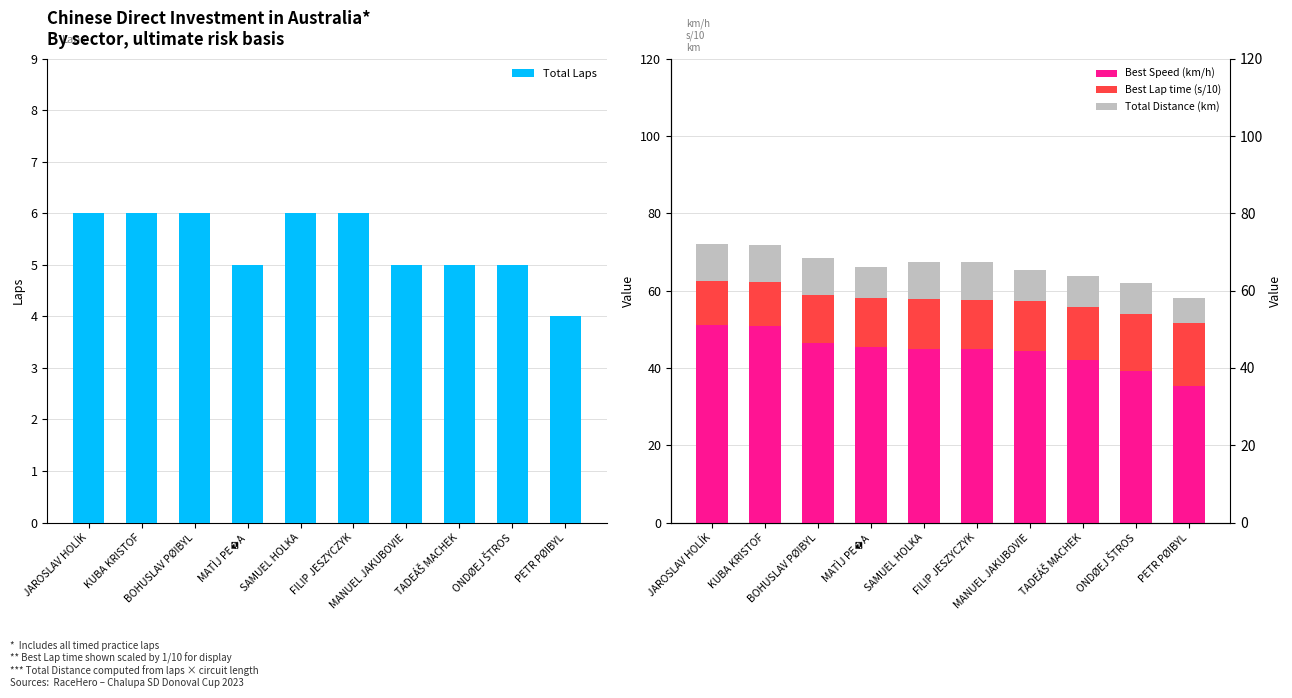

The value of Best Speed (km/h) at SAMUEL HOLKA is 68.1. True or false?

False